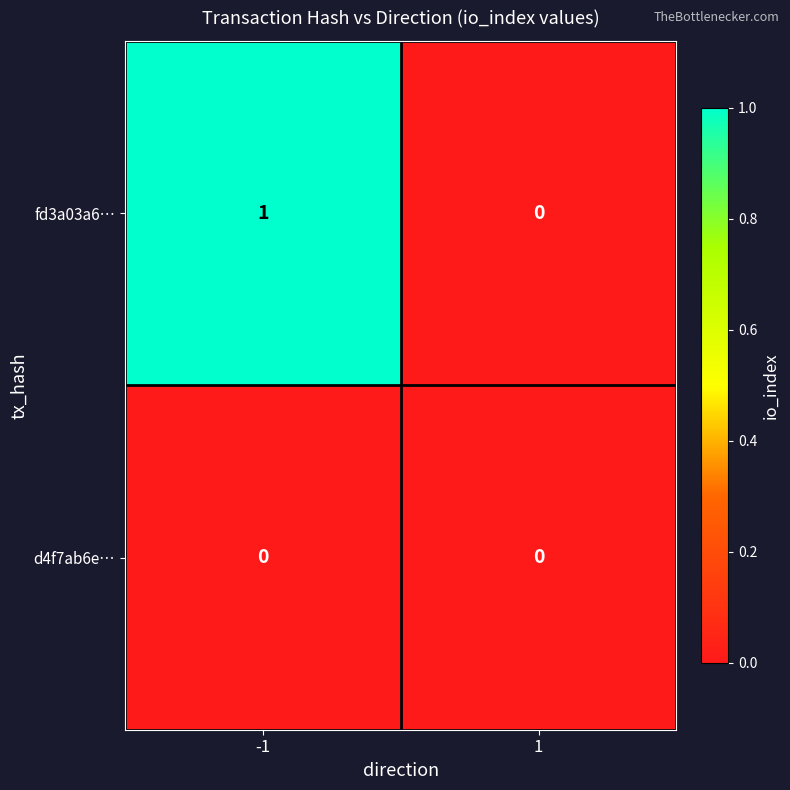

Which series has the largest total across all categories?

fd3a03a6…